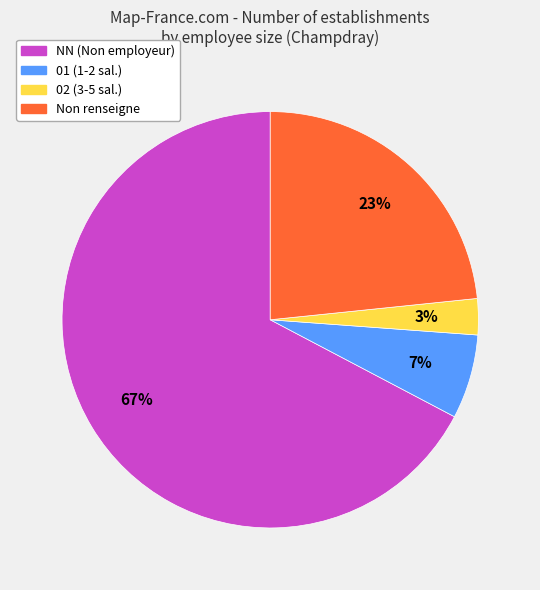

To the nearest percent, what is the difference between the largest and smallest slice percentages?

64%